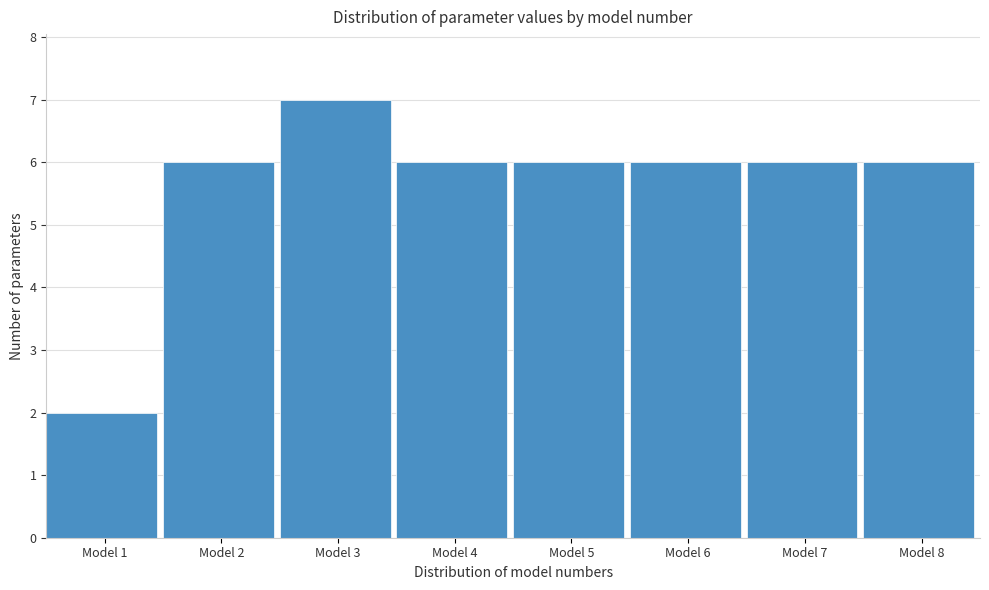

Which range on the x-axis has the tallest bar?

2.5 to 3.5